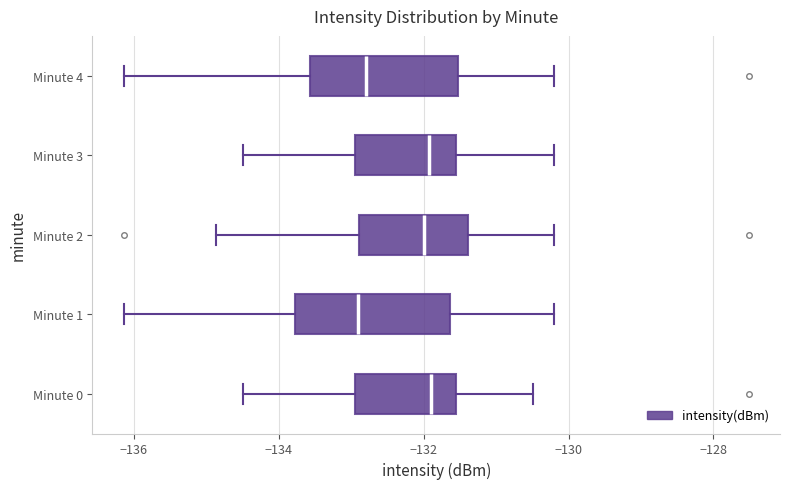

Reading bottom to top, transcribe this box plot: for each box, give where its median line is, the range the box spans, and where its two whiskers end, as read against the x-axis. The values are not printed on the chart, so give them approximately, as read against the axis.

Minute 0: median -131.8, box -133.0 to -131.6, whiskers -134.4 to -130.4
Minute 1: median -133.0, box -133.8 to -131.6, whiskers -136.2 to -130.2
Minute 2: median -132.0, box -132.8 to -131.4, whiskers -134.8 to -130.2
Minute 3: median -132.0, box -133.0 to -131.6, whiskers -134.4 to -130.2
Minute 4: median -132.8, box -133.6 to -131.6, whiskers -136.2 to -130.2